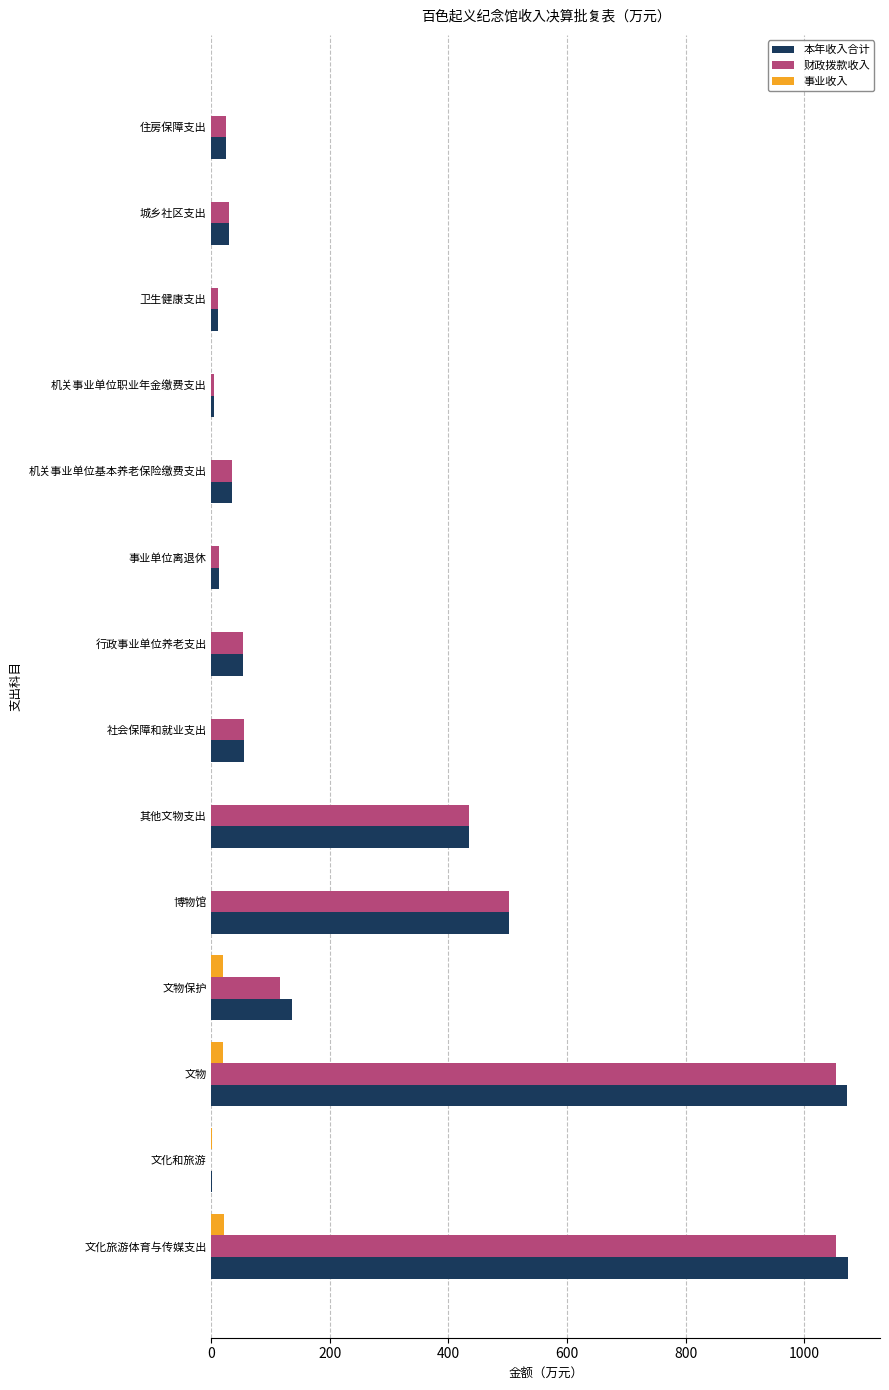

Is it true that 财政拨款收入 equals 441.0 at 文化和旅游?

False